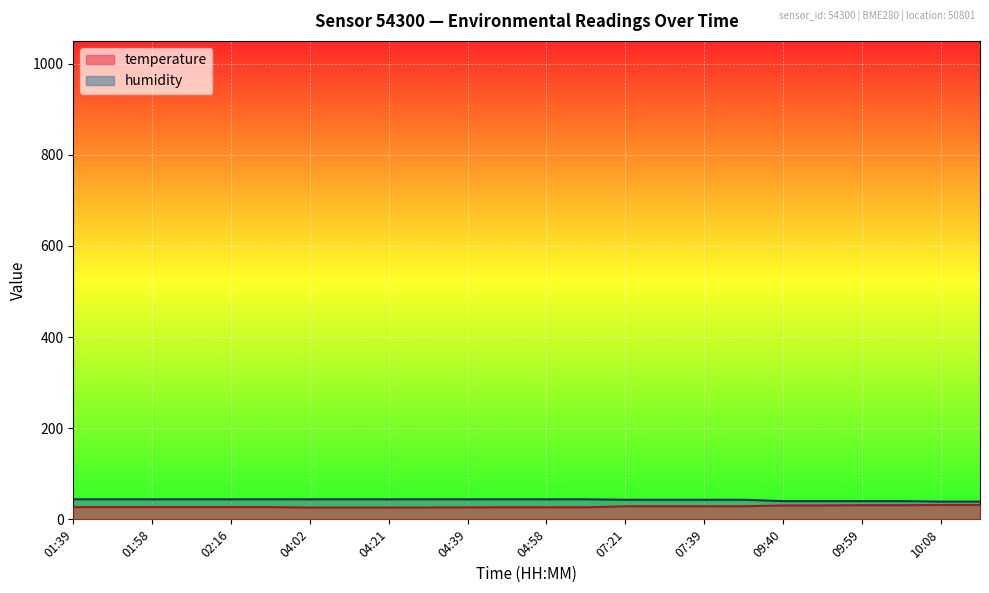

Reading left to right, what are all the values shown in this chart?

temperature: 26.8	26.8	26.8	26.8	26.8	26.8	25.9	25.9	25.9	25.9	26.2	26.4	26.4	26.4	28.6	28.6	28.6	28.6	30.5	30.5	31.0	31.0	31.5	31.5
humidity: 44.0	44.0	44.0	44.0	44.0	44.0	44.0	44.0	44.0	44.0	44.0	44.0	44.0	44.0	43.0	43.0	43.0	43.0	40.0	40.0	40.0	40.0	39.0	39.0